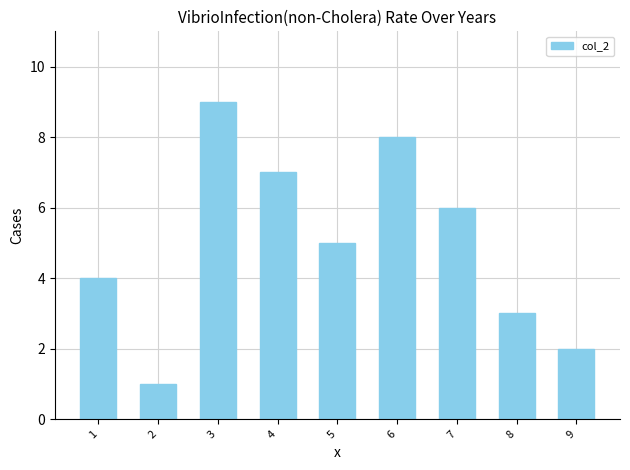

What is the smallest value displayed?

1